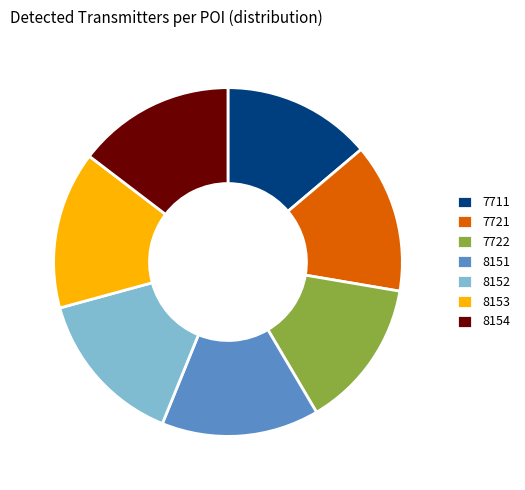

Is it true that 8152 is 27% of the pie?

False